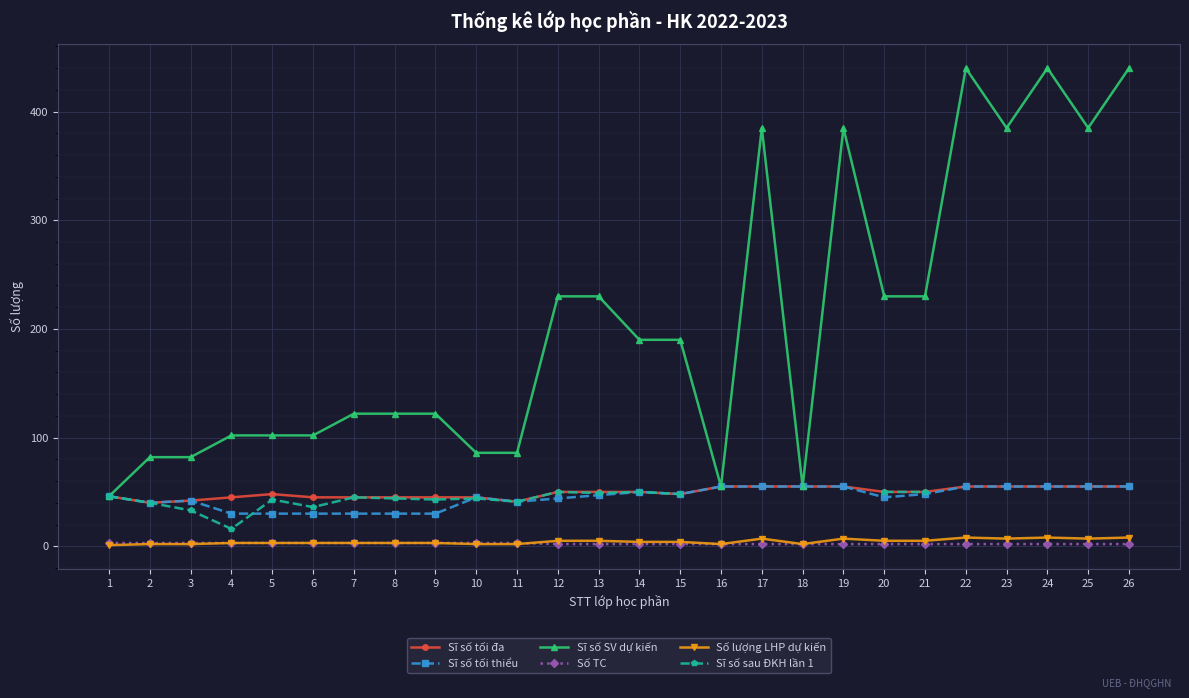

At which label does Sĩ số tối thiểu first exceed 47?

14